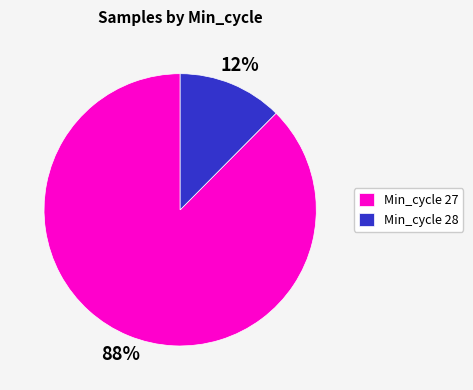

Do Min_cycle 28 and Min_cycle 27 together represent more than half of the pie?

Yes